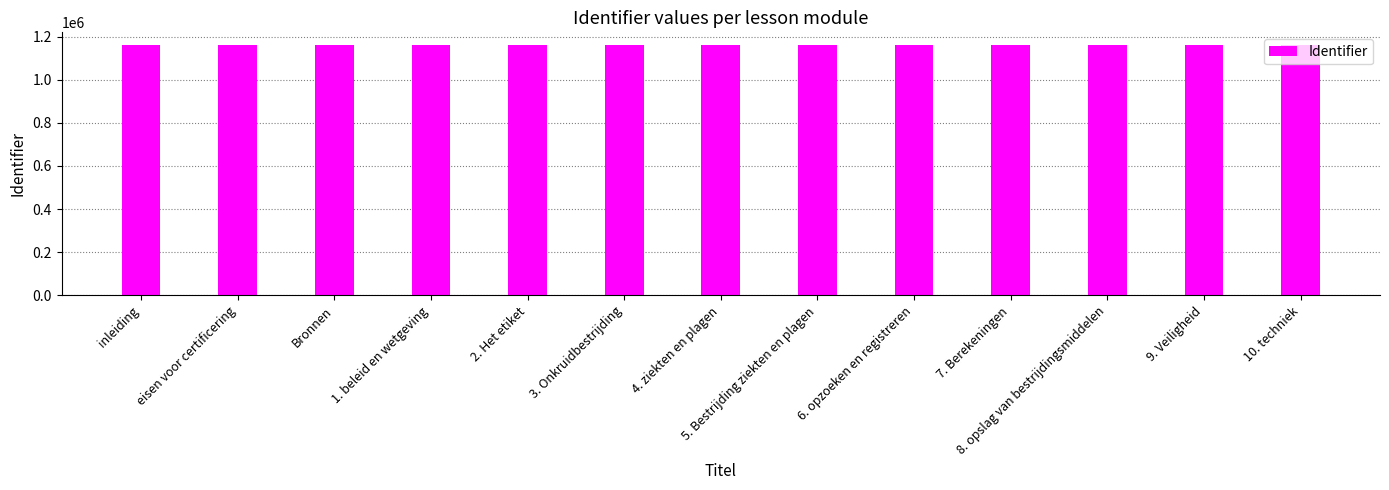

The chart shows a value of 1160803 at 1. beleid en wetgeving. True or false?

True